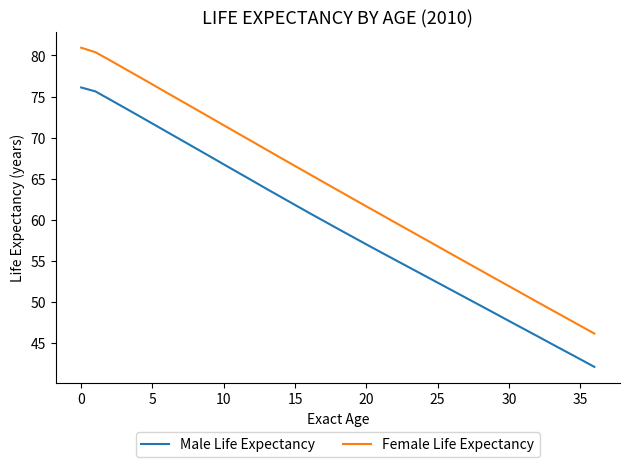

Which series has the largest total across all categories?

Female Life Expectancy